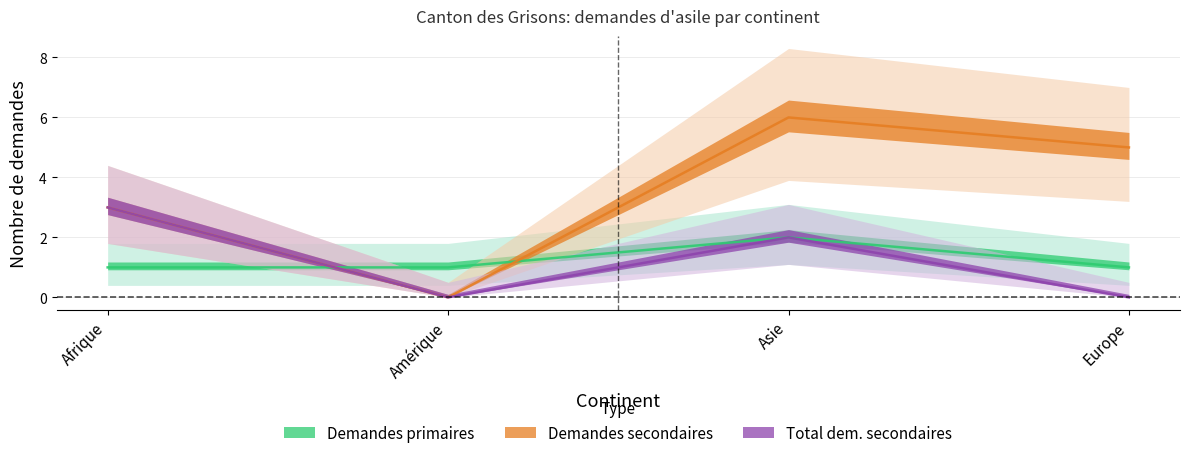

What are all the series names shown in the legend?

Demandes primaires, Demandes secondaires, Total demandes secondaires